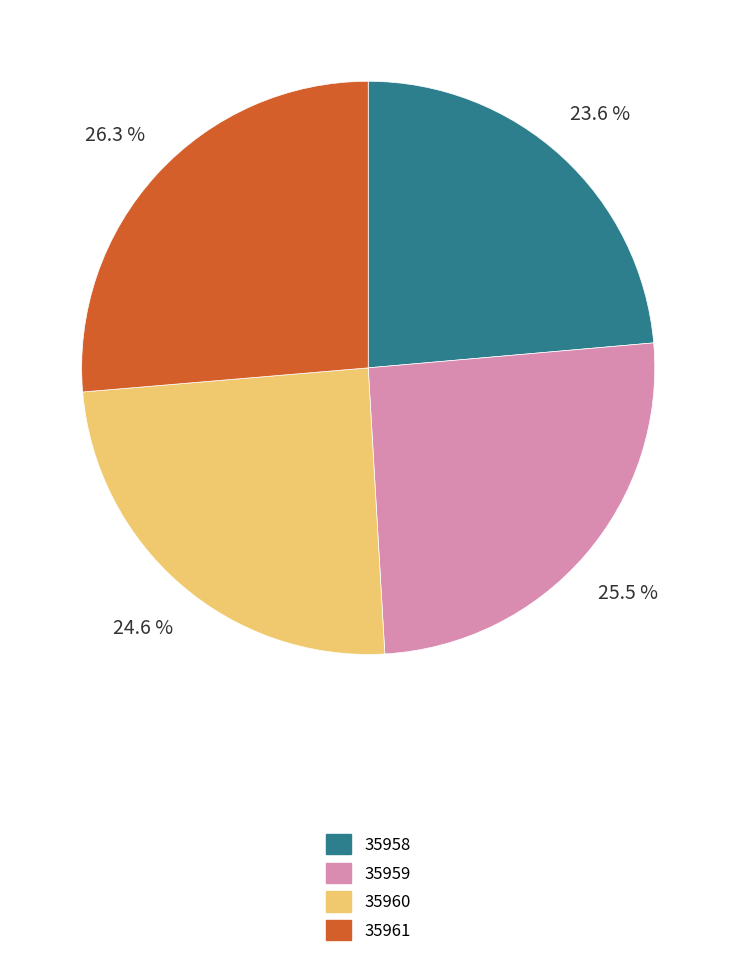

To the nearest percent, what is the combined percentage of 35959 and 35960?

50%